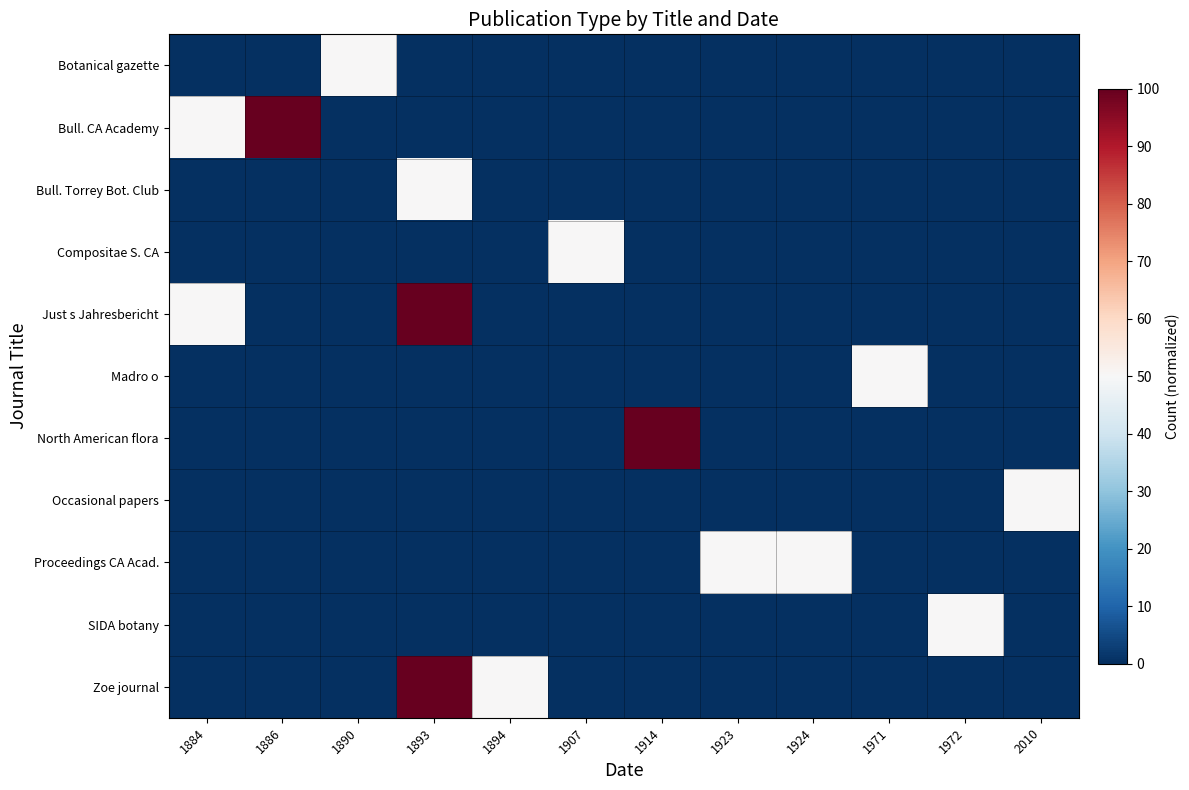

At 1914, list the series in order from smallest to largest.

Botanical gazette, Bull. CA Academy, Bull. Torrey Bot. Club, Compositae S. CA, Just s Jahresbericht, Madro o, Occasional papers, Proceedings CA Acad., SIDA botany, Zoe journal, North American flora